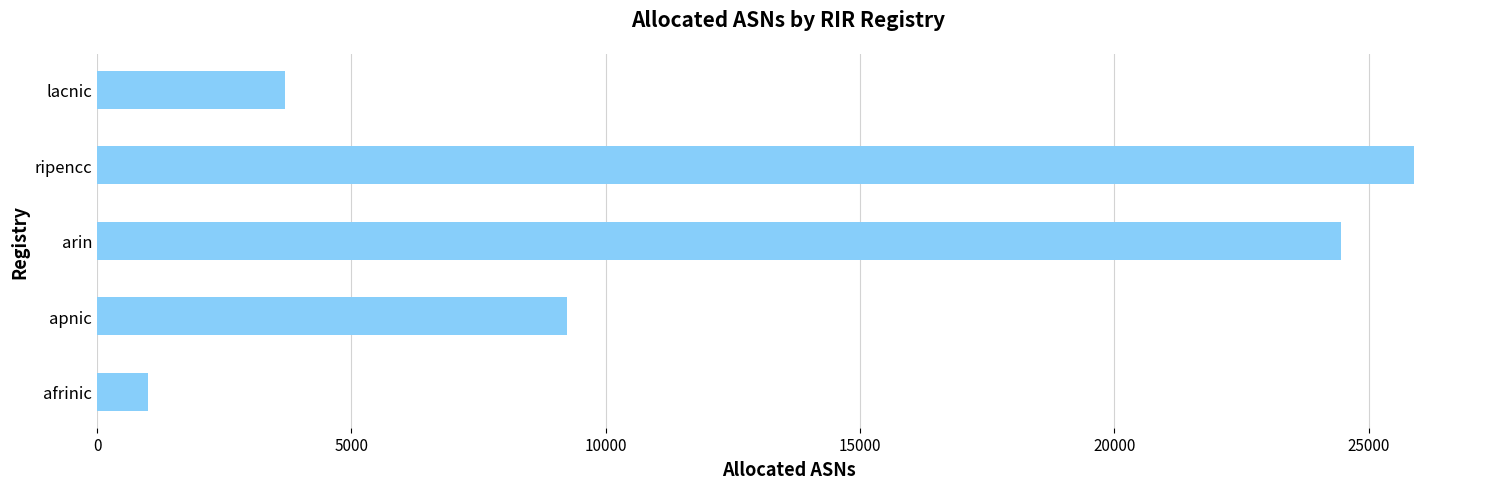

At which label is the value closest to 13452?

apnic